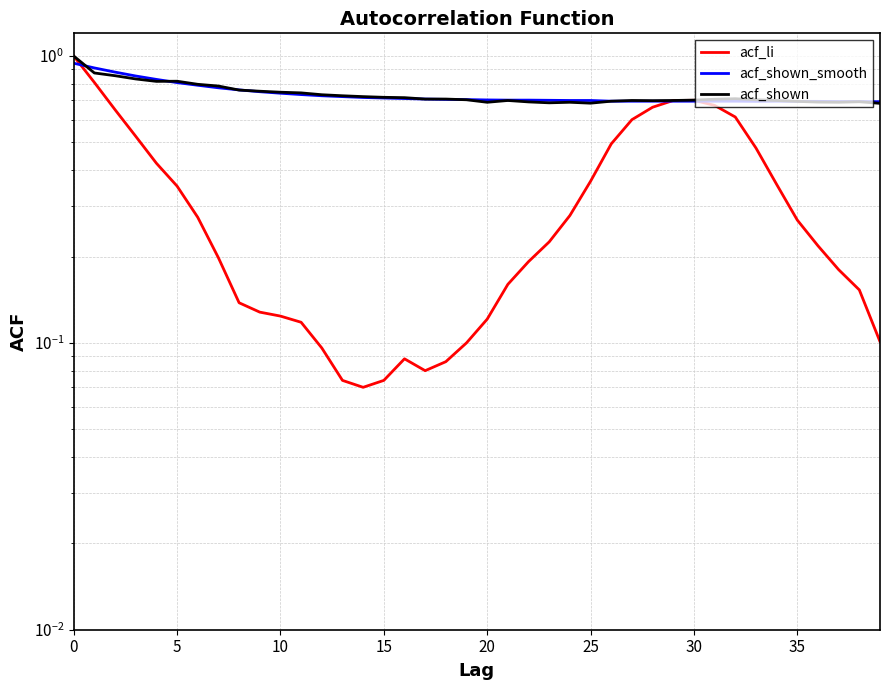

In acf_li, how many points are lower than both neighbors (excluding endpoints)?

2